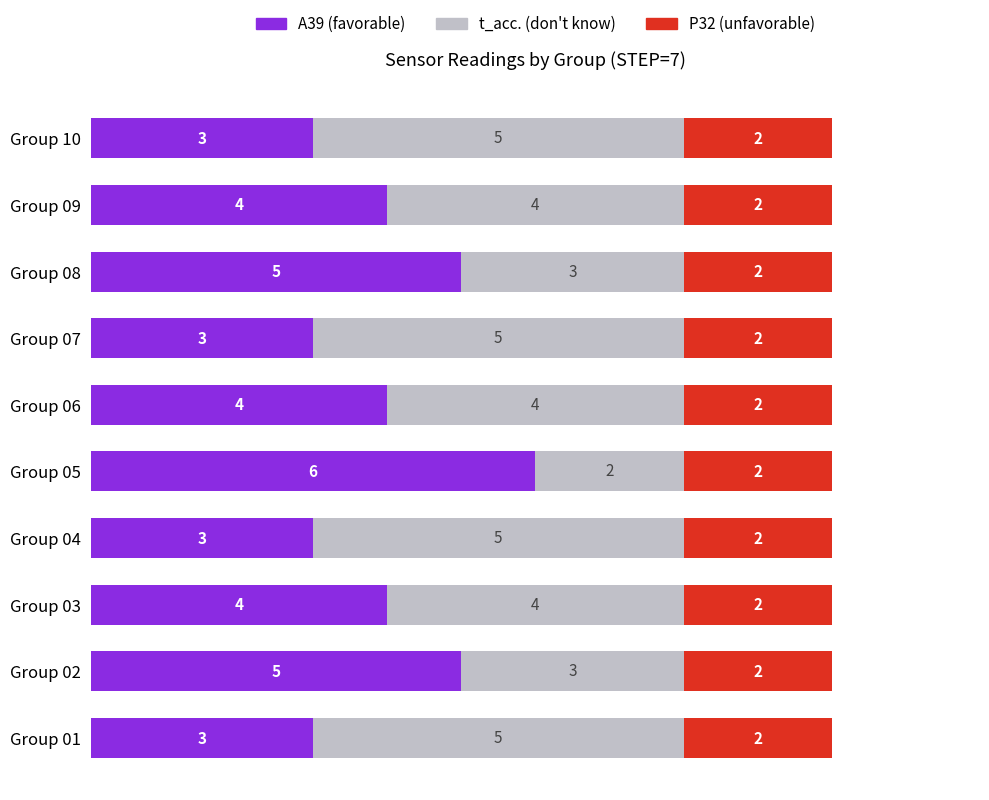

What is the total value across all series at Group 01?

10